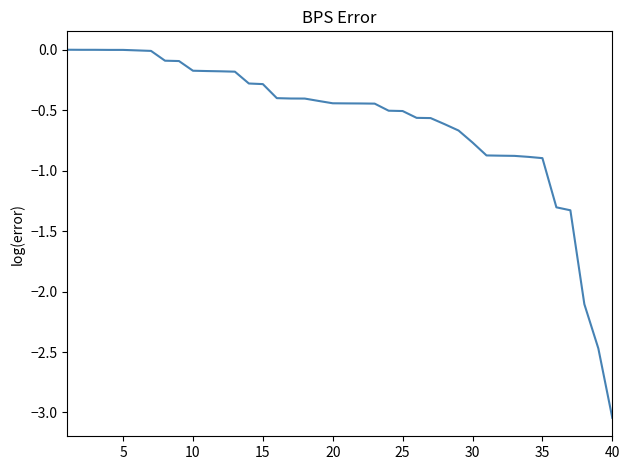

Which label corresponds to the smallest value in the chart?

40